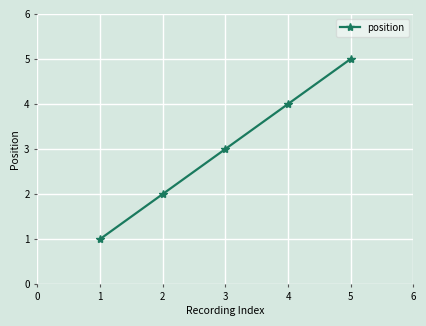

What is the change in value from 2 to 3?

+1